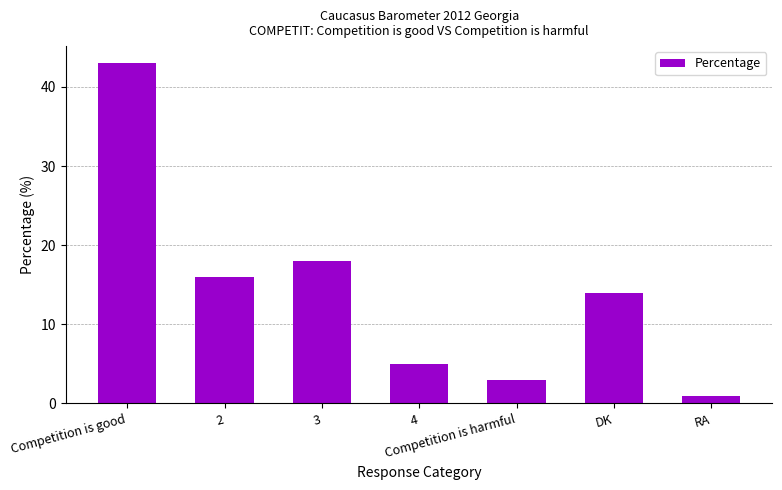

Rank the categories by value from highest to lowest.

Competition is good, 3, 2, DK, 4, Competition is harmful, RA